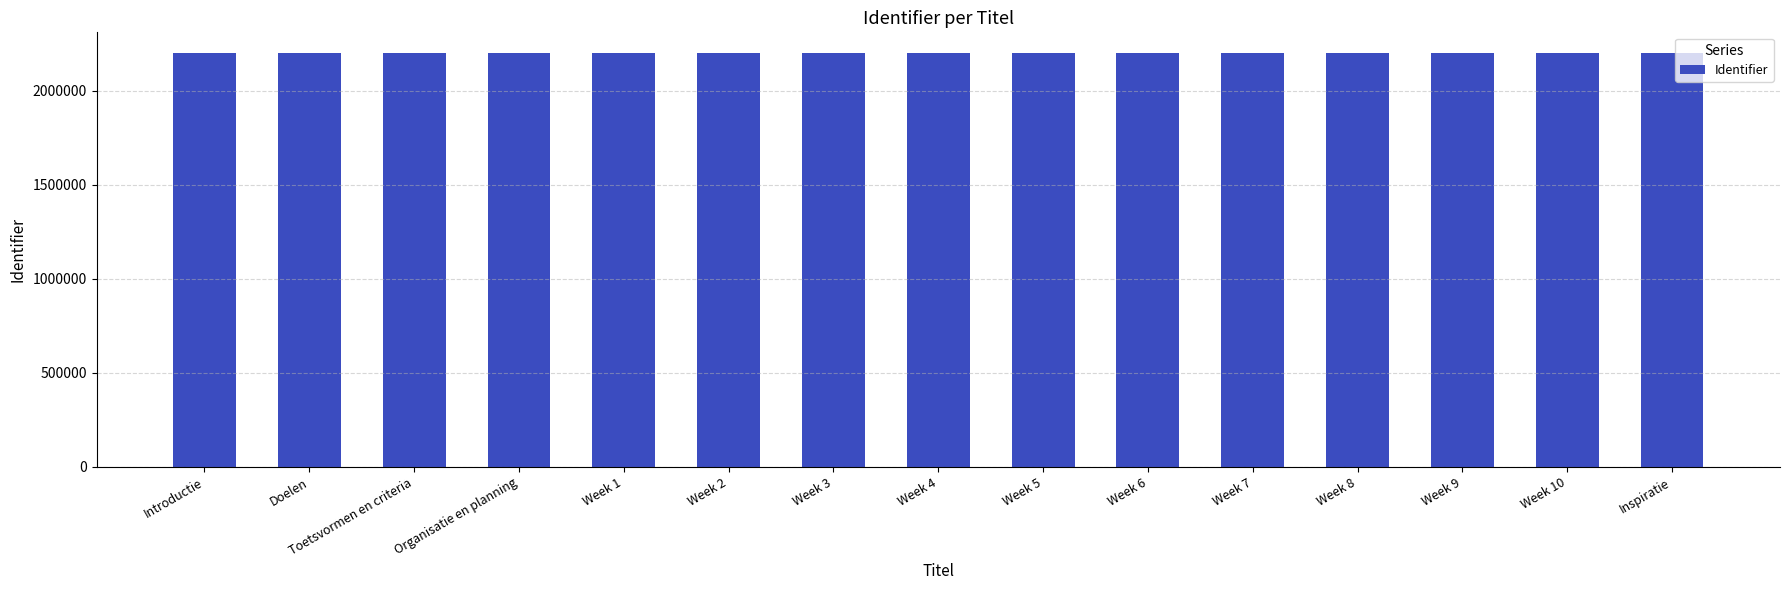

What is the ratio of the value at Toetsvormen en criteria to the value at Week 10?

1.0